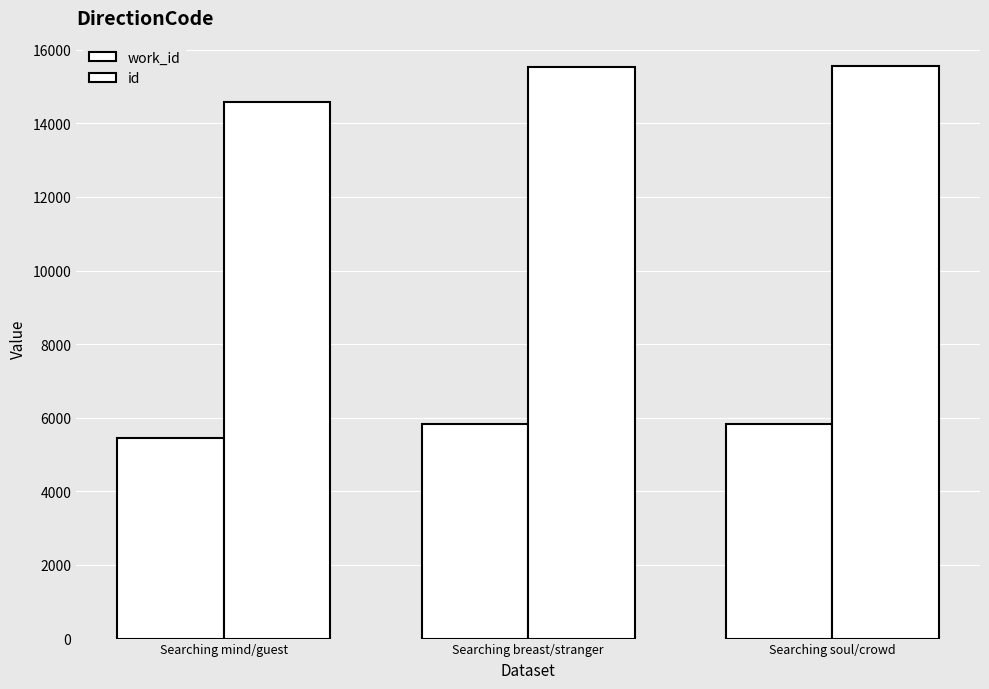

Is the value of work_id at Searching breast/stranger greater than the value of id at Searching soul/crowd?

No